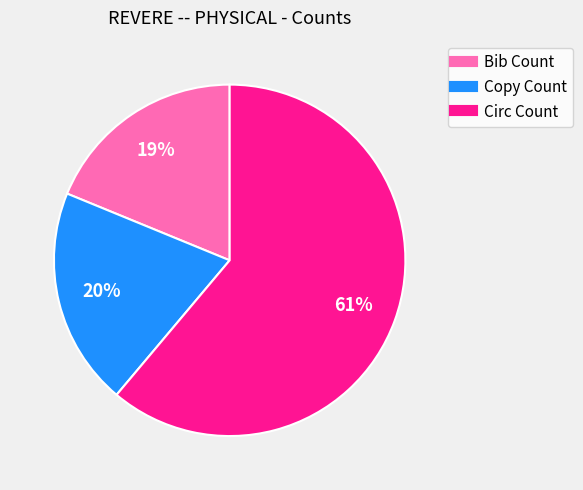

Do Circ Count and Copy Count together represent more than half of the pie?

Yes